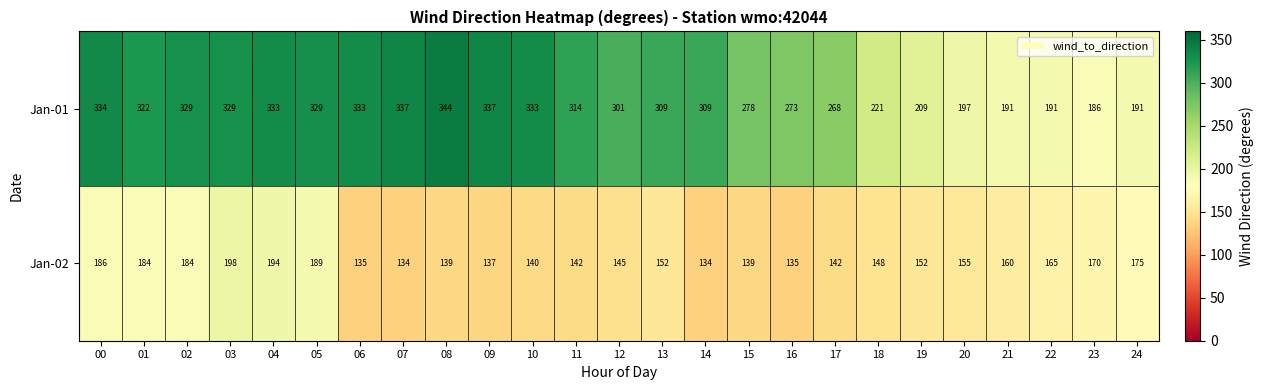

Rank the series by their average value, from lowest to highest.

Jan-02, Jan-01